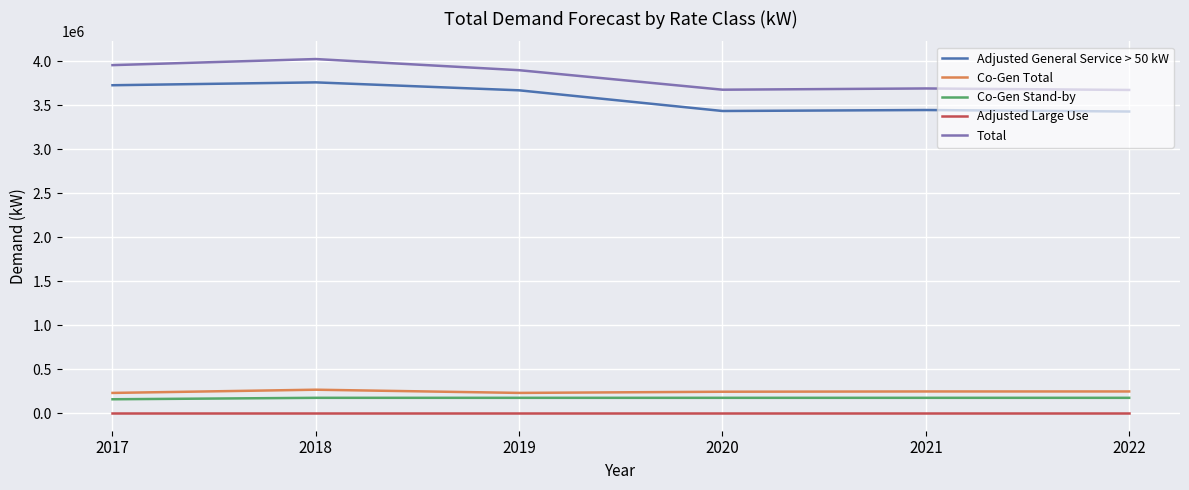

Which series has the largest range (max minus min)?

Total